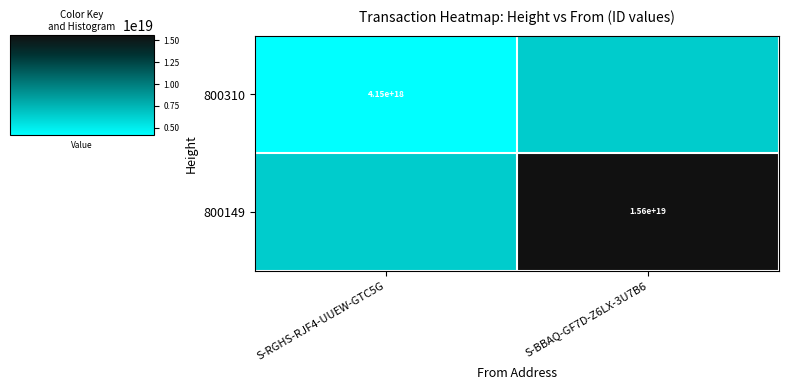

The value of 800310 at S-RGHS-RJF4-UUEW-GTC5G is 5428255426218064896. True or false?

False